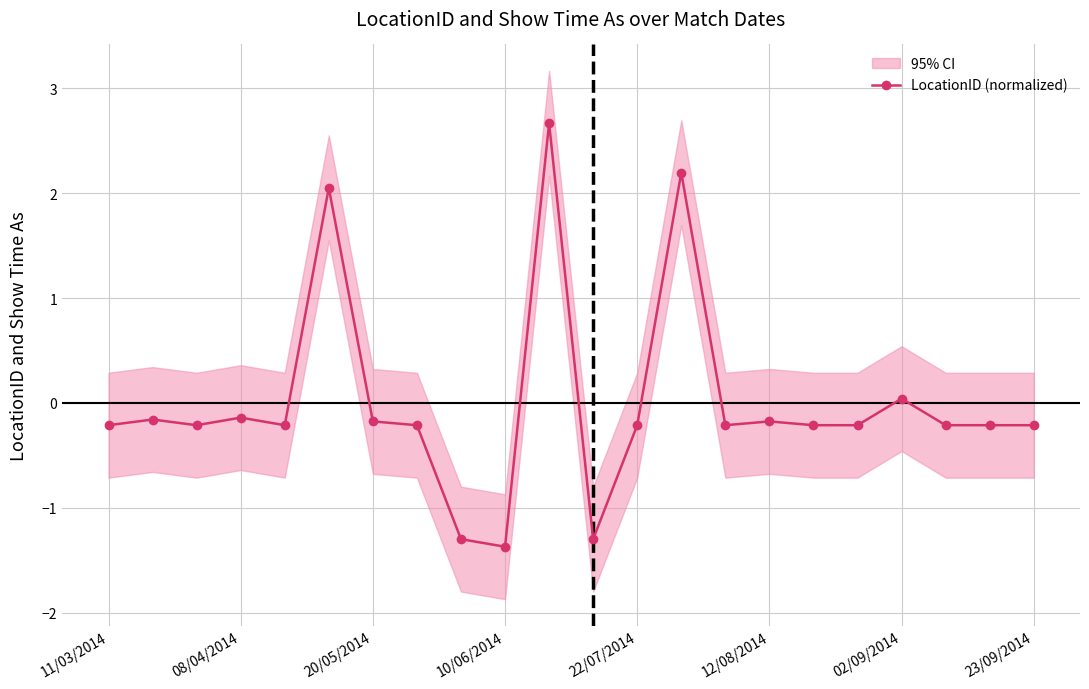

What is the maximum value shown in the chart?

2.7